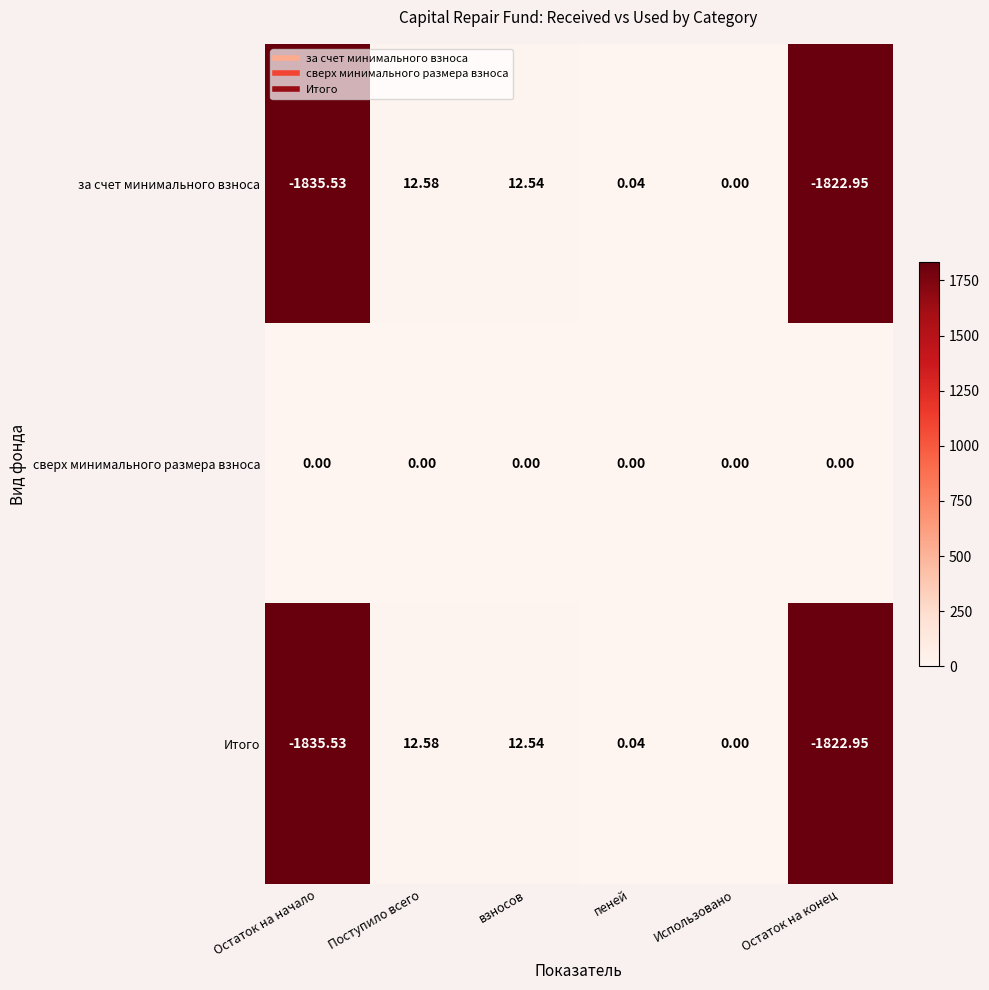

What is the difference between the highest and lowest values at взносов?

12.5